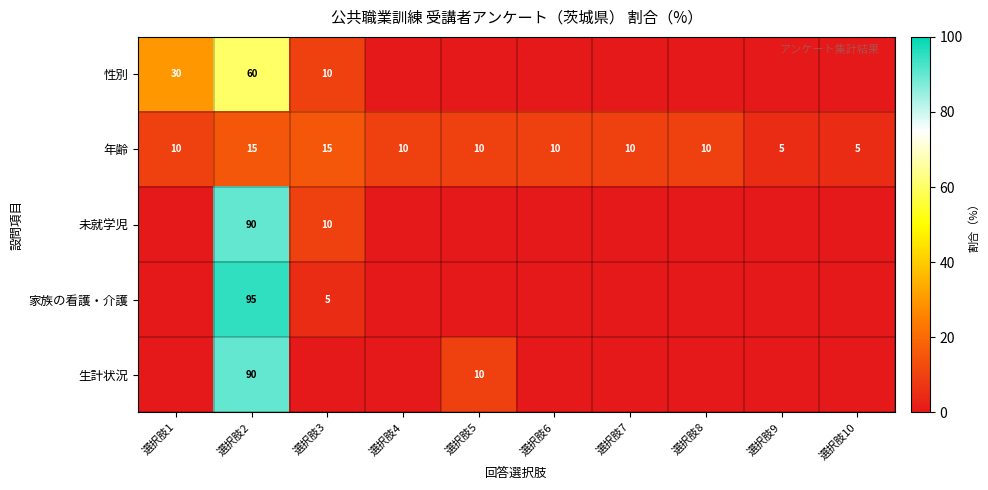

Which category has the lowest value across all series?

選択肢4